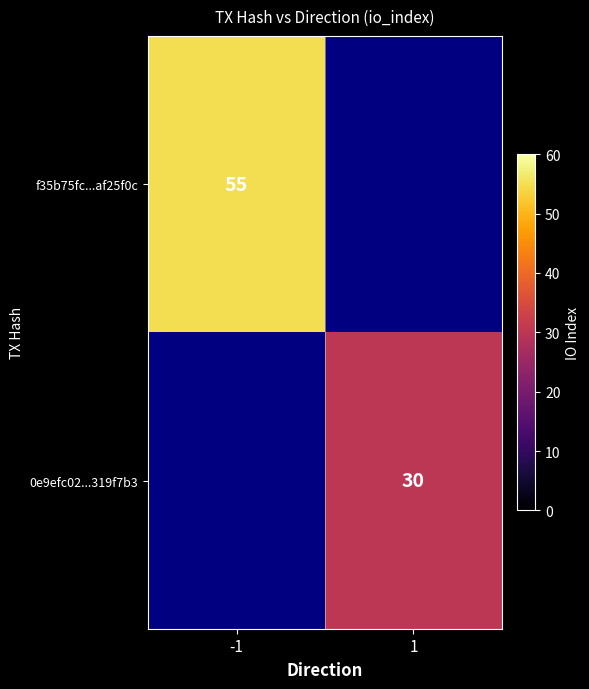

True or false: f35b75fc...af25f0c has a value of 72 at -1.

False